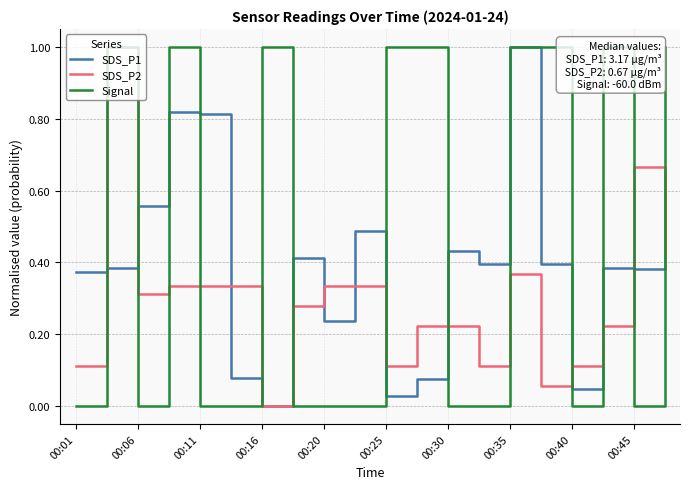

How many intersections are there between SDS_P2 and SDS_P1?

11